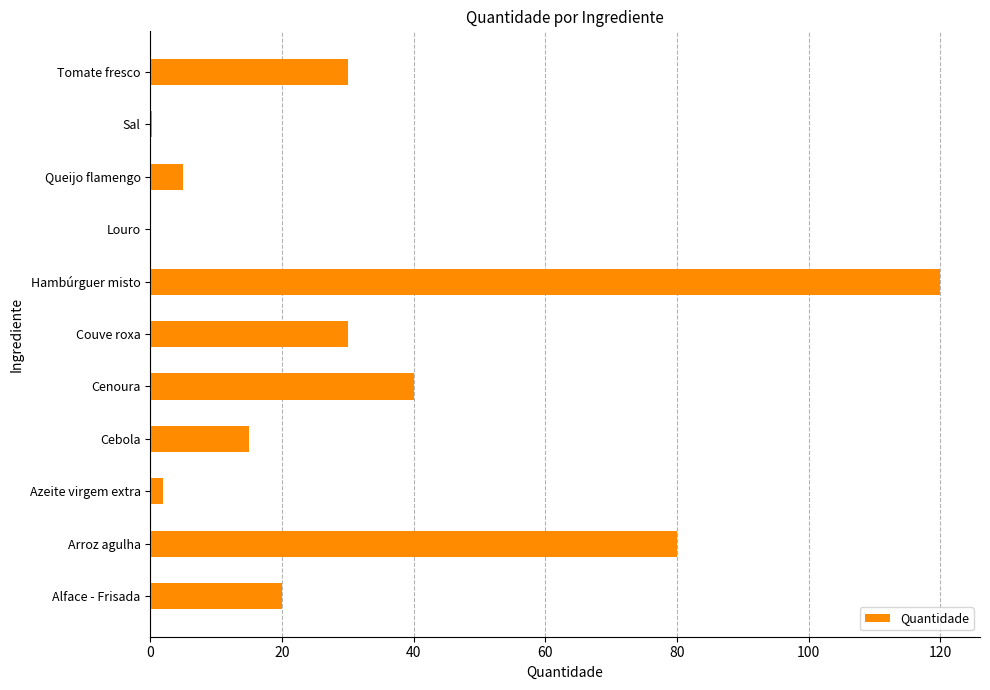

The chart shows a value of 3.5 at Cebola. True or false?

False